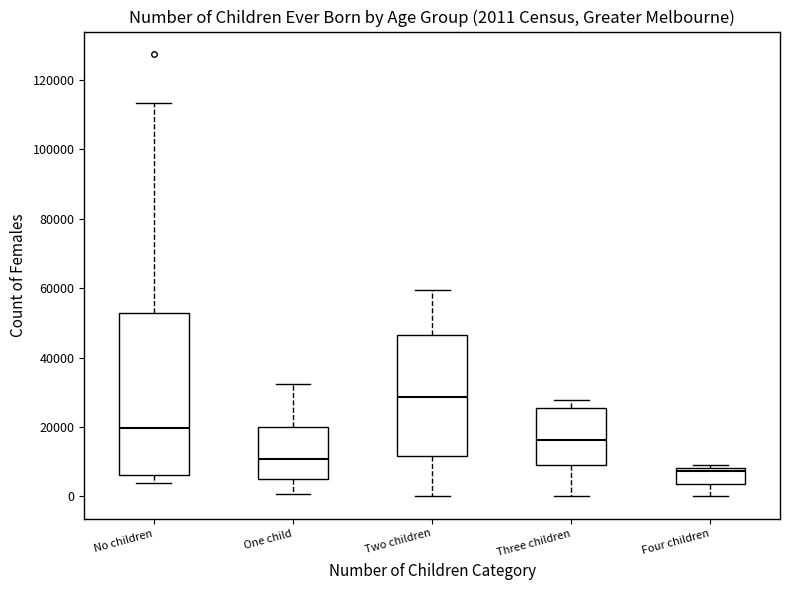

Comparing the boxes themselves (not the whiskers), which one is the tallest?

No children